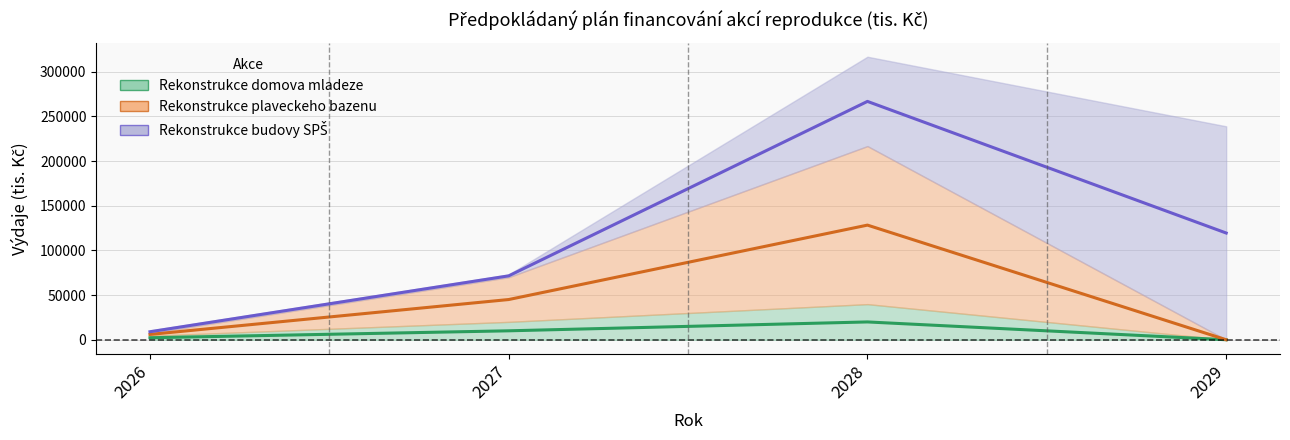

How many data points in Rekonstrukce plaveckeho bazenu are above 45000?

1